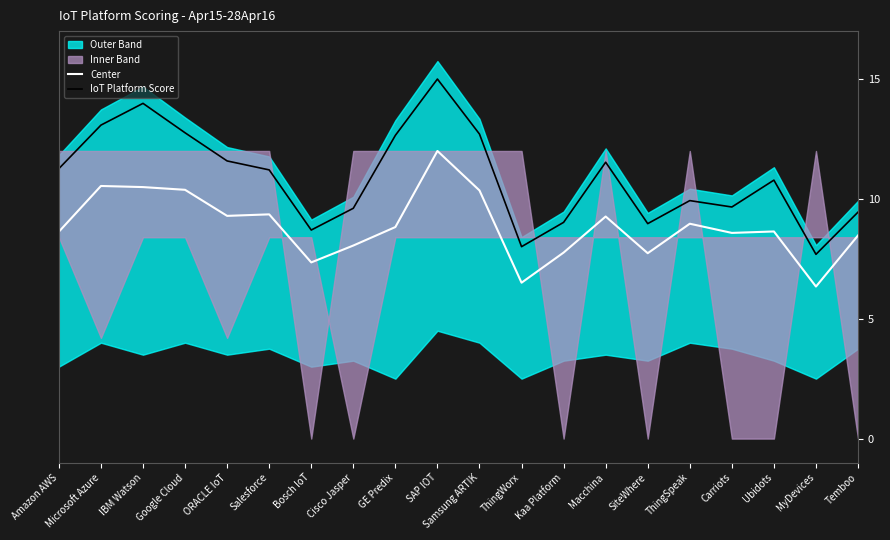

List the series in order of their overall mean, lowest first.

Center, IoT Platform Score